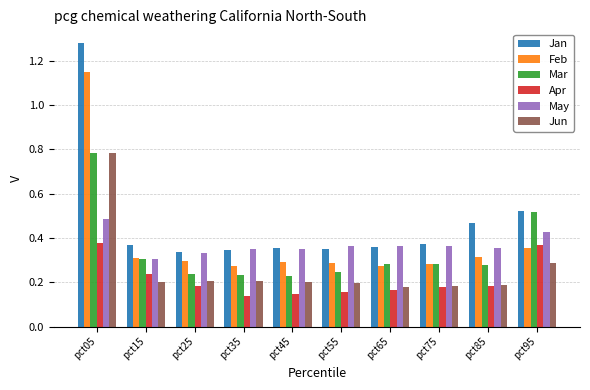

How many series are shown in this chart?

6